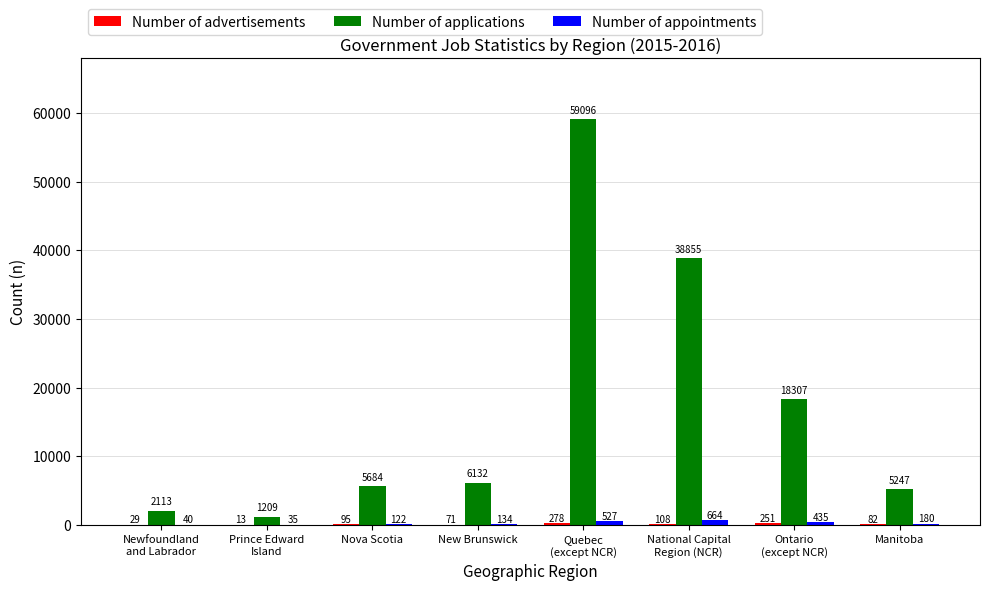

The Number of applications series shows 7762 at Manitoba. True or false?

False